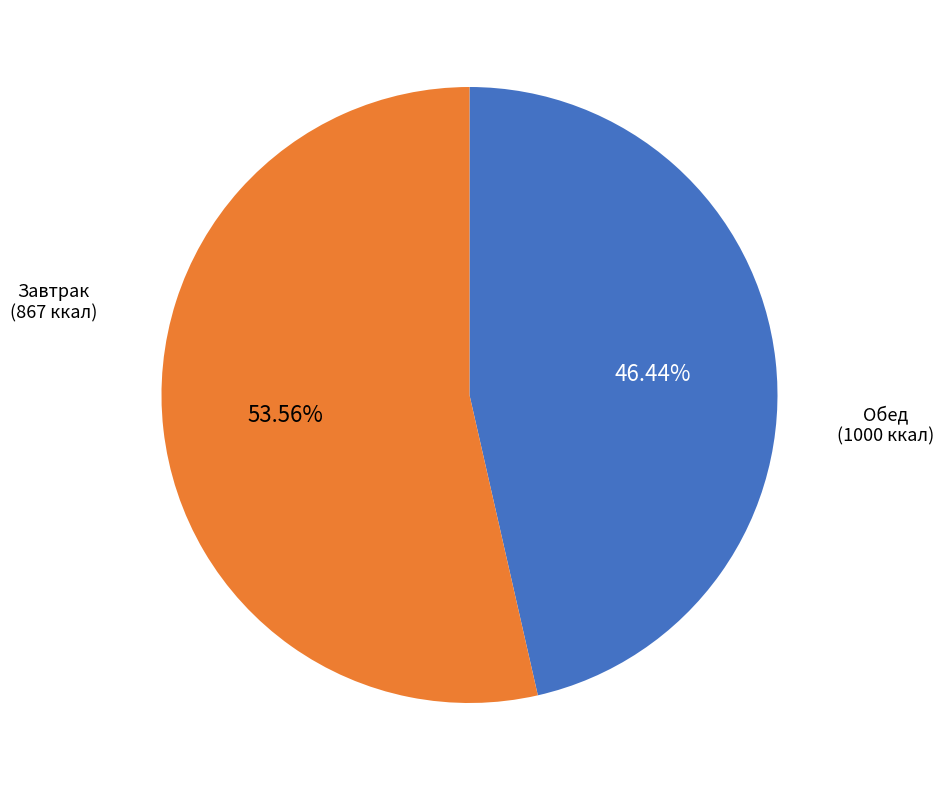

Does any single category account for the majority?

Yes